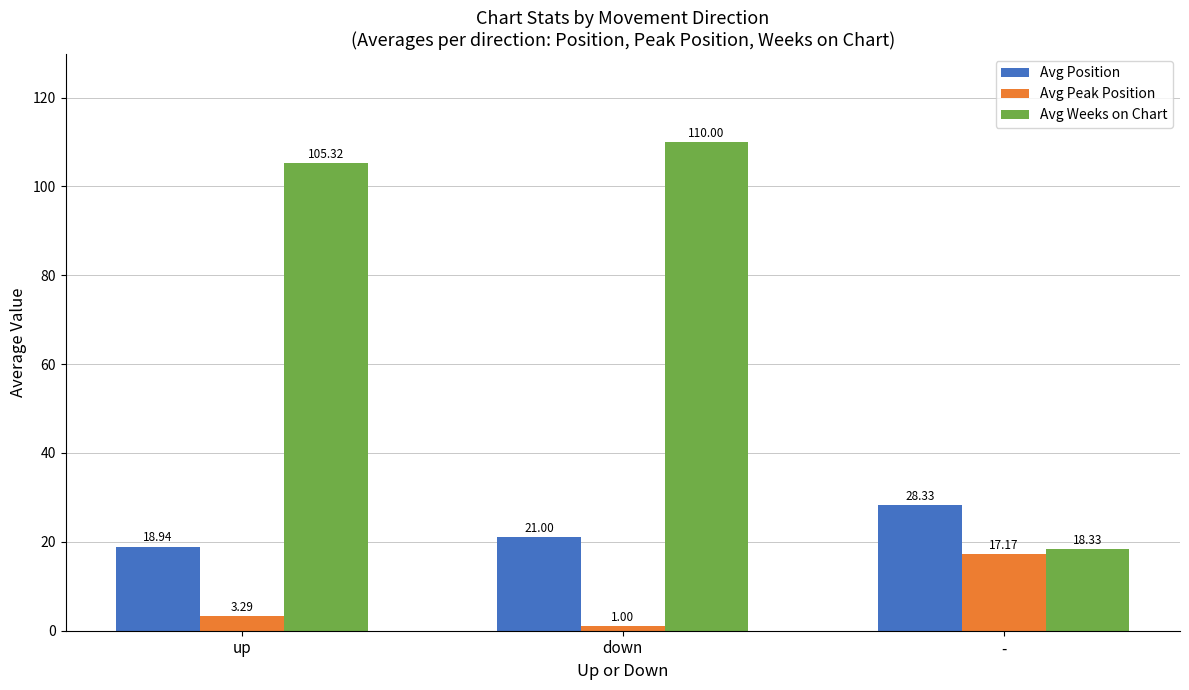

Which series has the largest range (max minus min)?

Avg Weeks on Chart